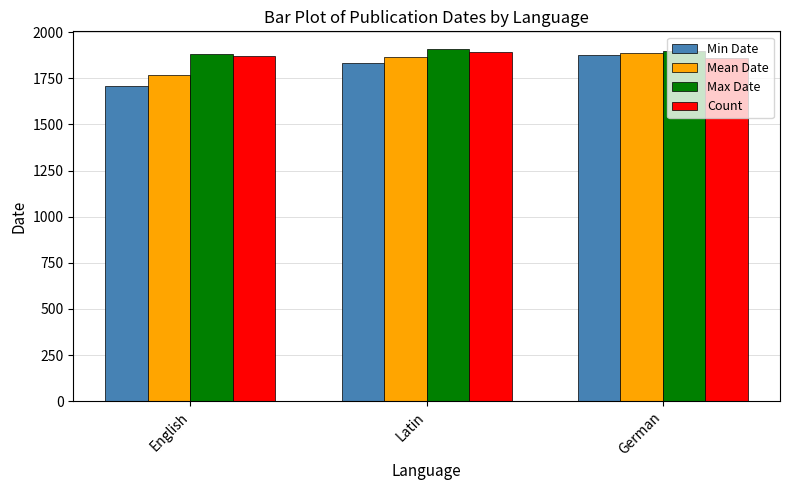

Reading left to right, list all the values displayed in this chart.

Min Date: English=1710.0	Latin=1833.0	German=1876.0
Mean Date: English=1766.7	Latin=1866.0	German=1886.0
Max Date: English=1880.0	Latin=1909.0	German=1896.0
Count: English=1870.0	Latin=1890.0	German=1860.0